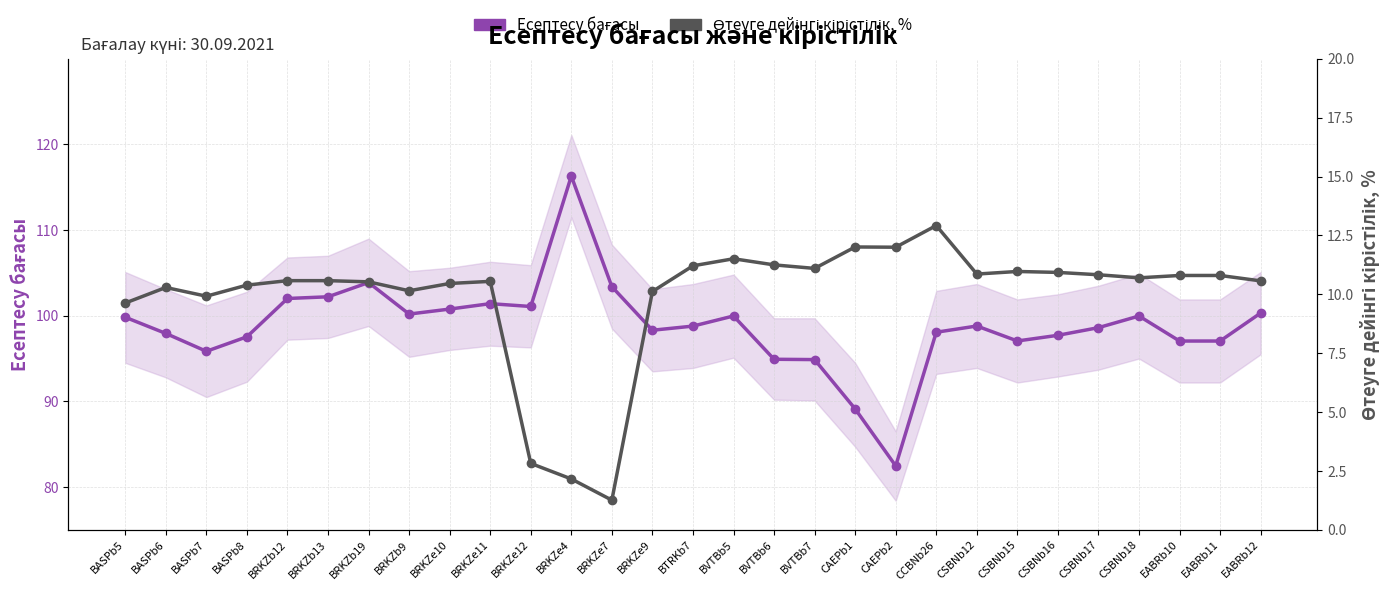

What is the label of the 3rd point from the left?

BASPb7